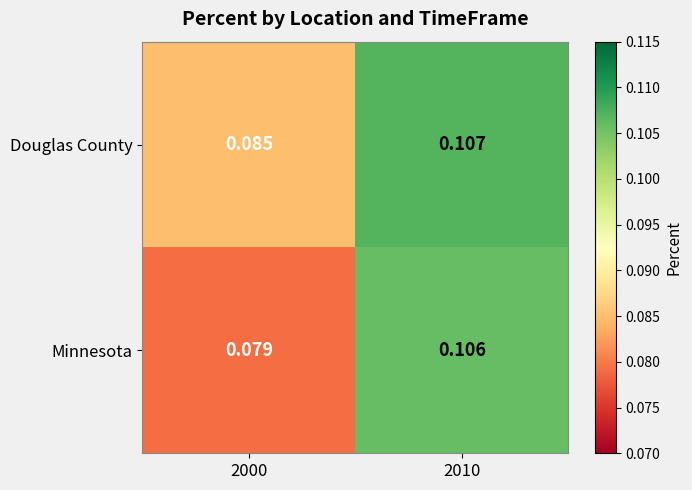

Which series has the widest spread of values?

Minnesota